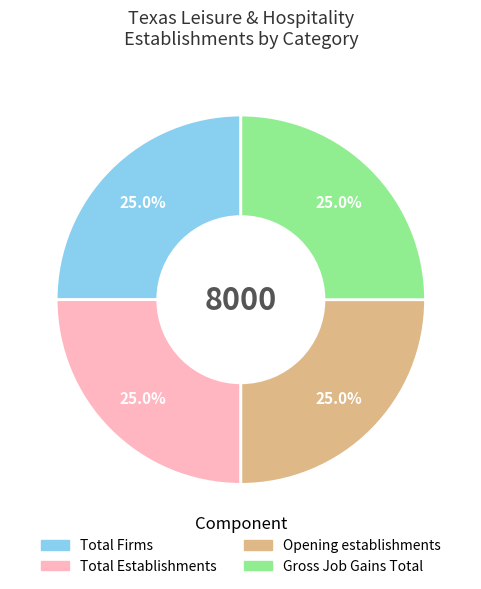

Is there a majority slice in this chart?

No